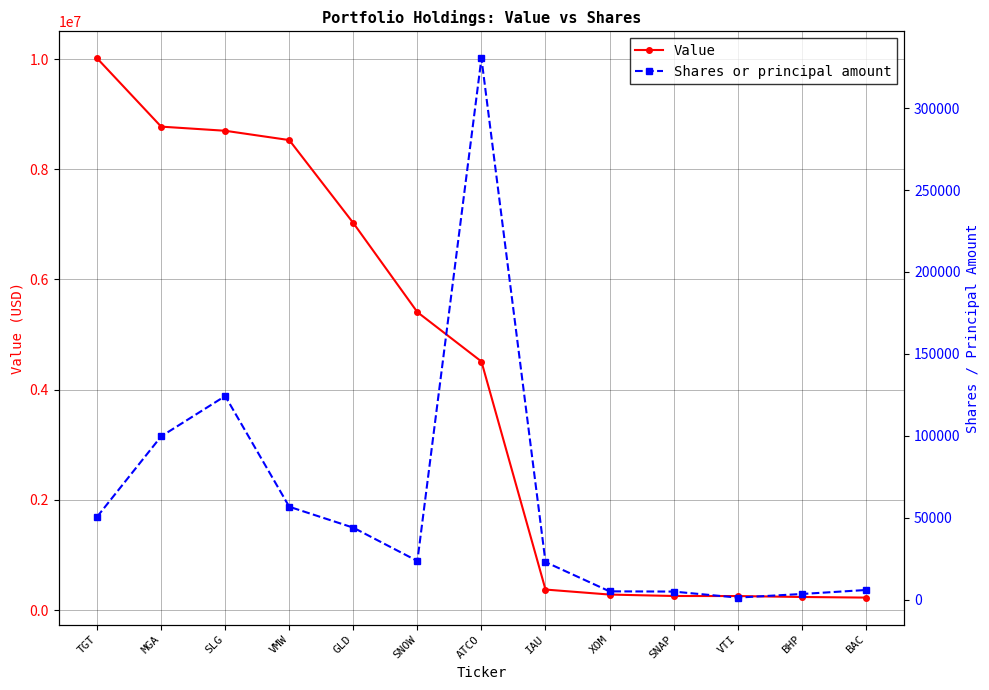

True or false: Value has a value of 256000 at SNAP.

True